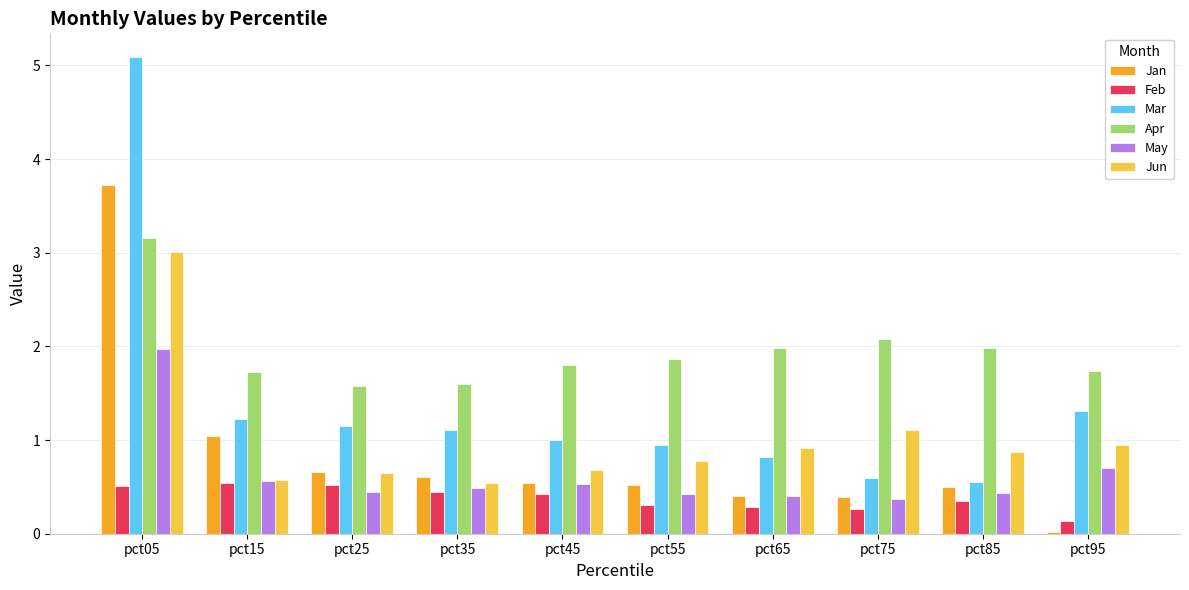

What is the spread (max minus min) of values at pct55?

1.6